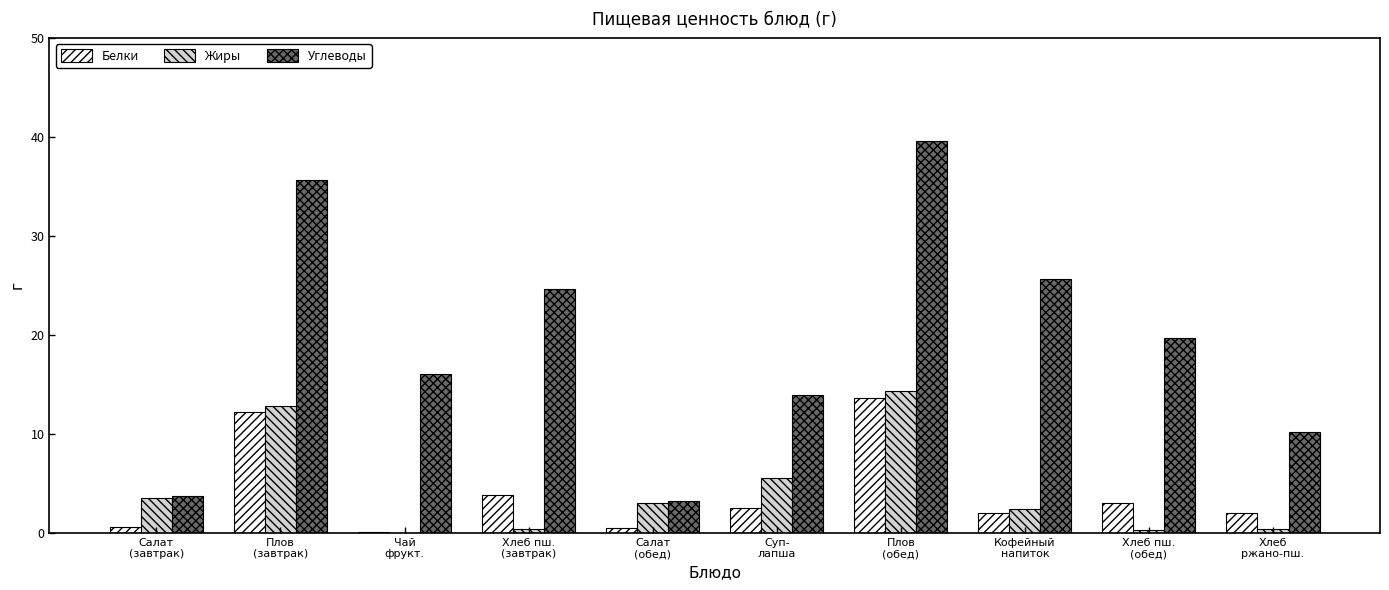

How many data points does each series have?

10